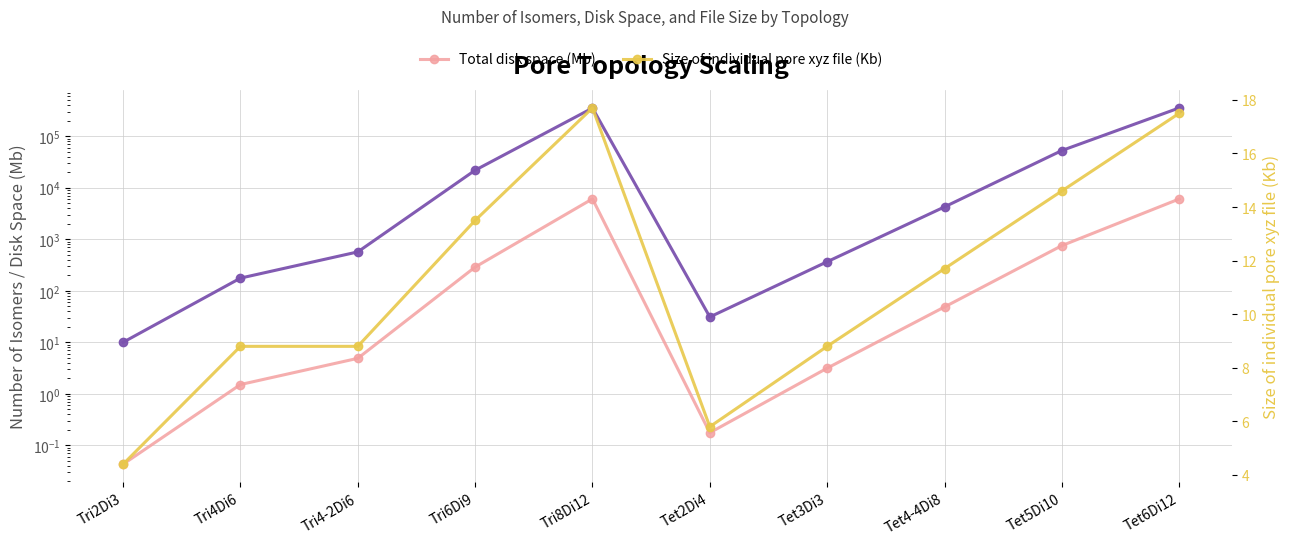

At which category does Number of pore isomers reach its first local valley?

Tet2Di4